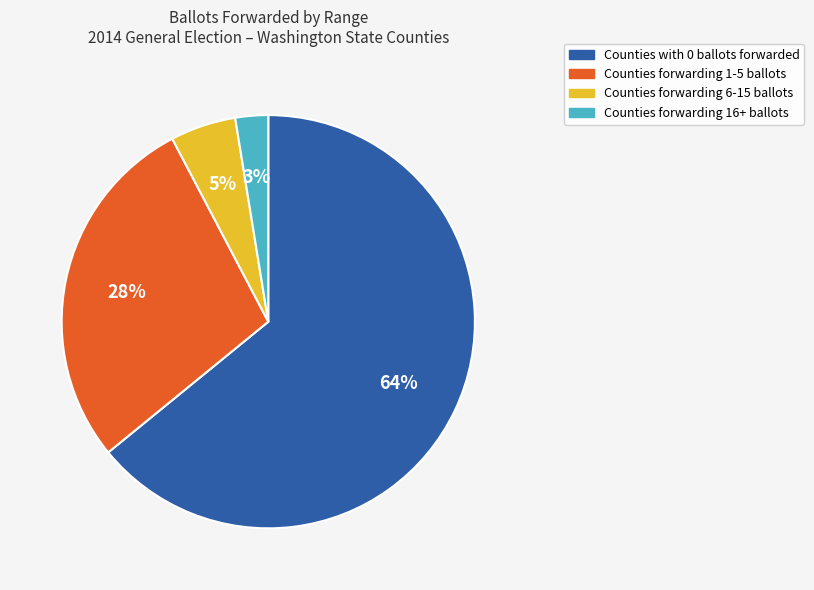

To the nearest percent, what is the average slice percentage?

25%